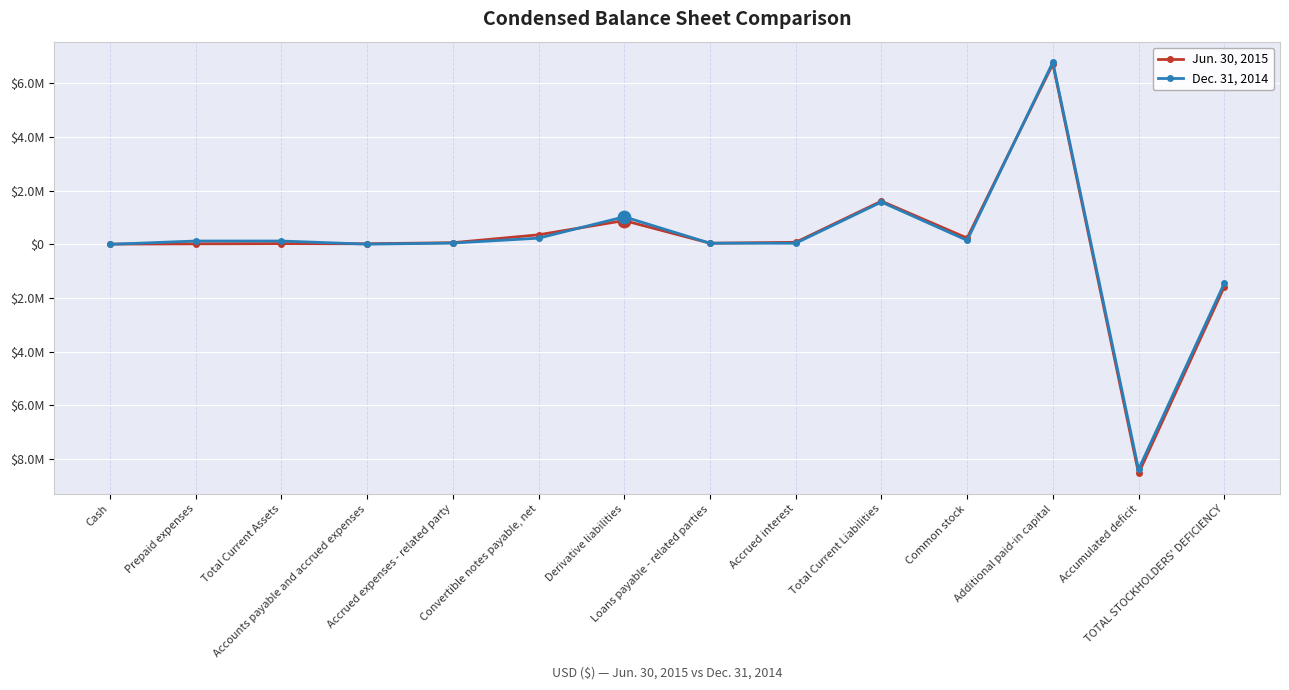

What is the total value across all series at Additional paid-in capital?

13500813